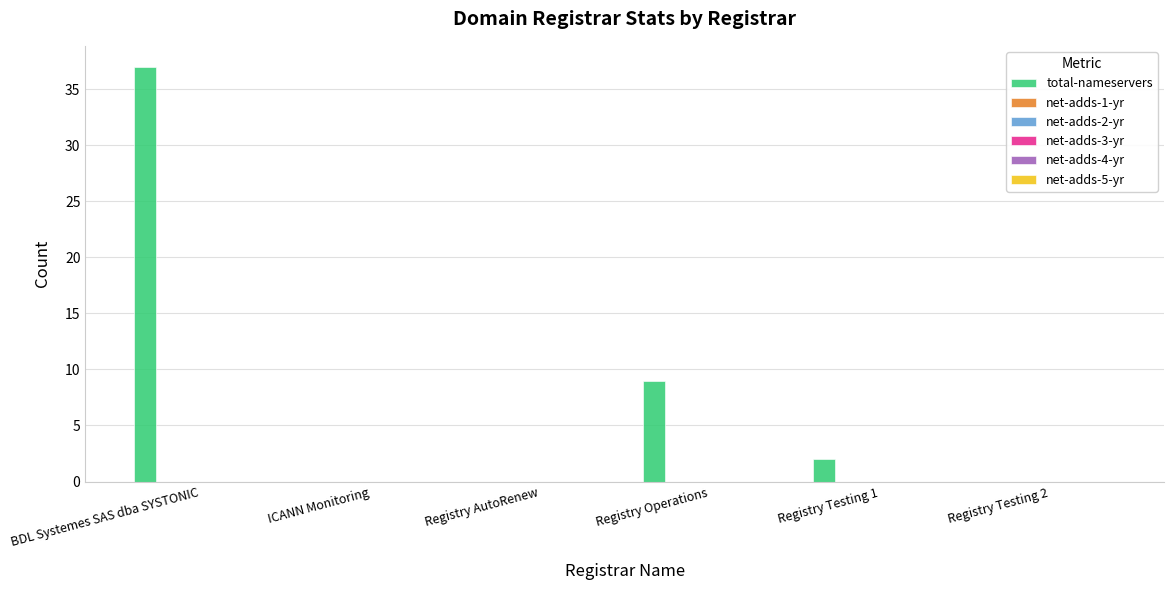

What is the sum of all values?

48